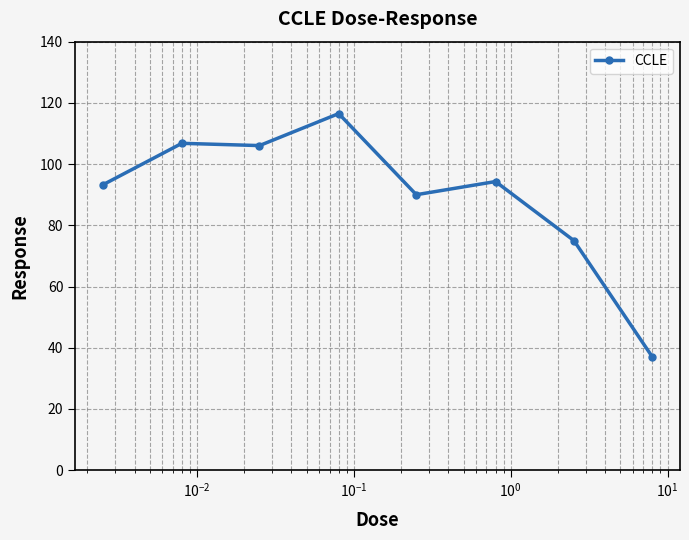

True or false: there are more than 1 points higher than both neighbors.

True